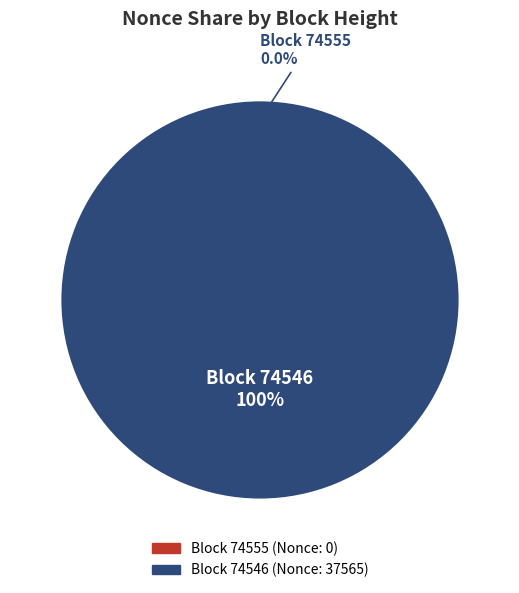

Which slice is the smallest?

74555